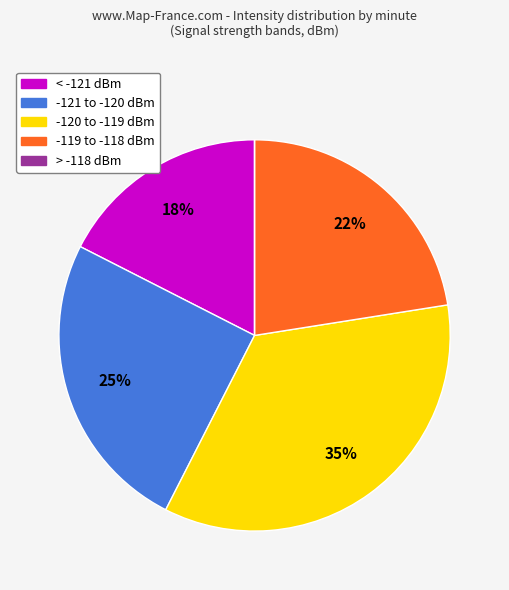

Is there a majority slice in this chart?

No